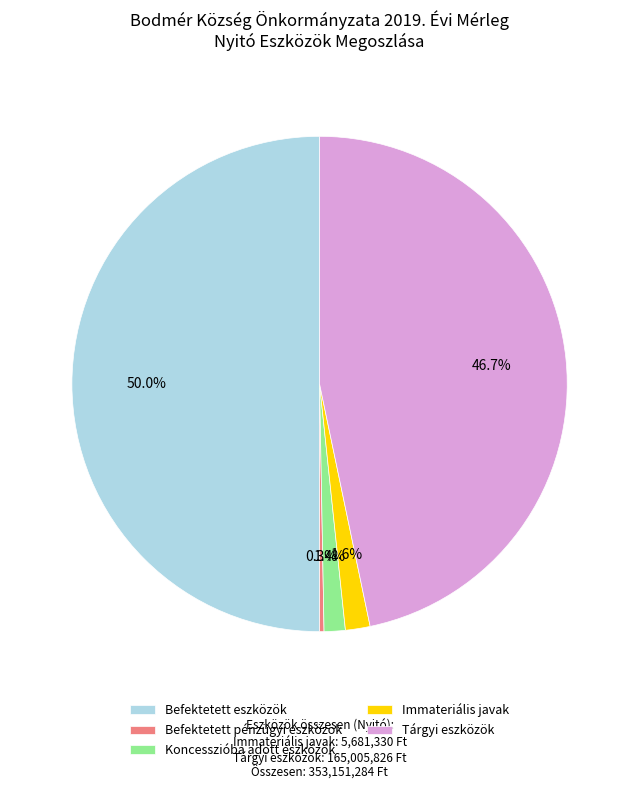

Which category has the smallest portion of the pie?

Befektetett pénzügyi eszközök